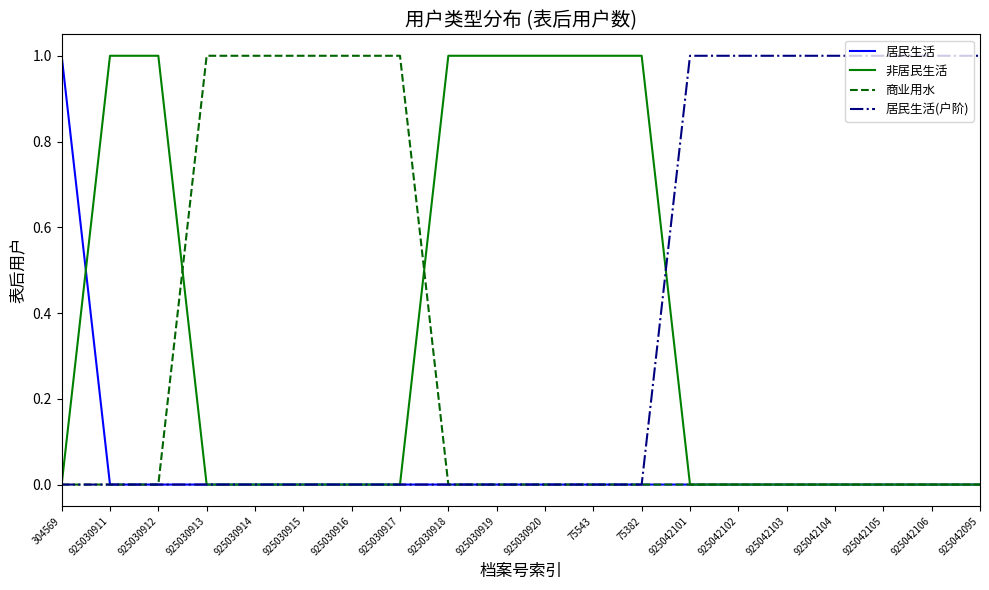

What position from the left is 925042103?

16